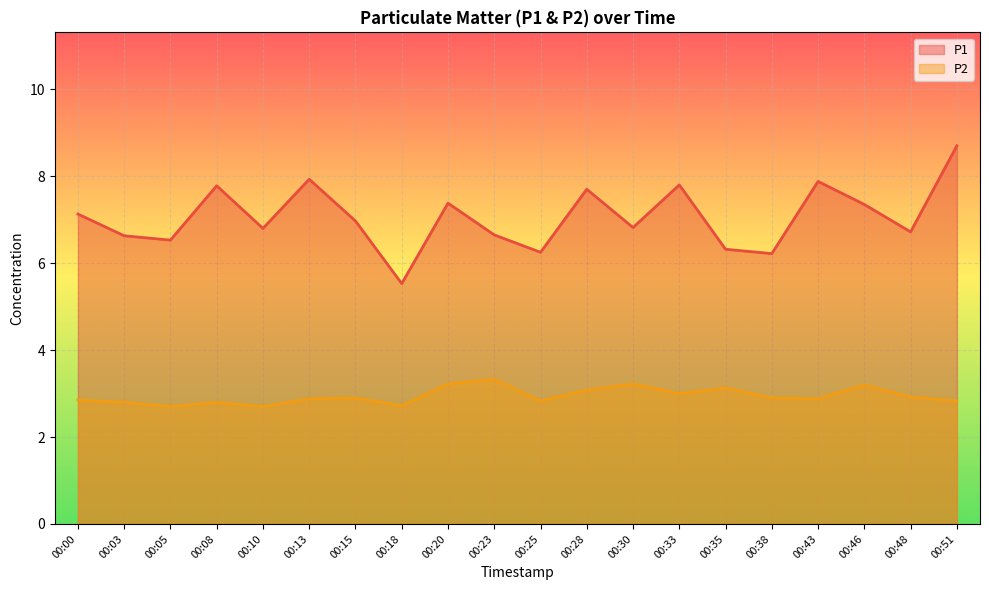

What is the sum of the P1 values at 00:30 and 00:46?

14.2